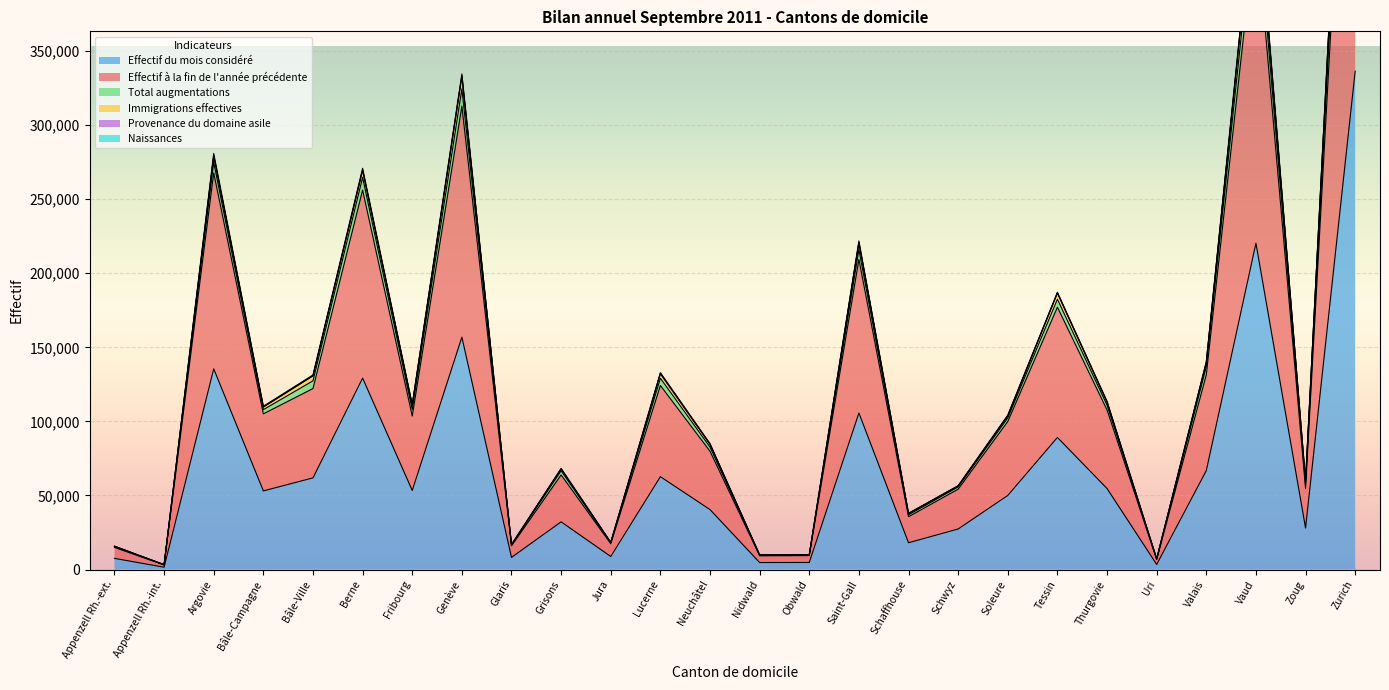

At which label is Effectif du mois considéré closest to 168993?

Genève